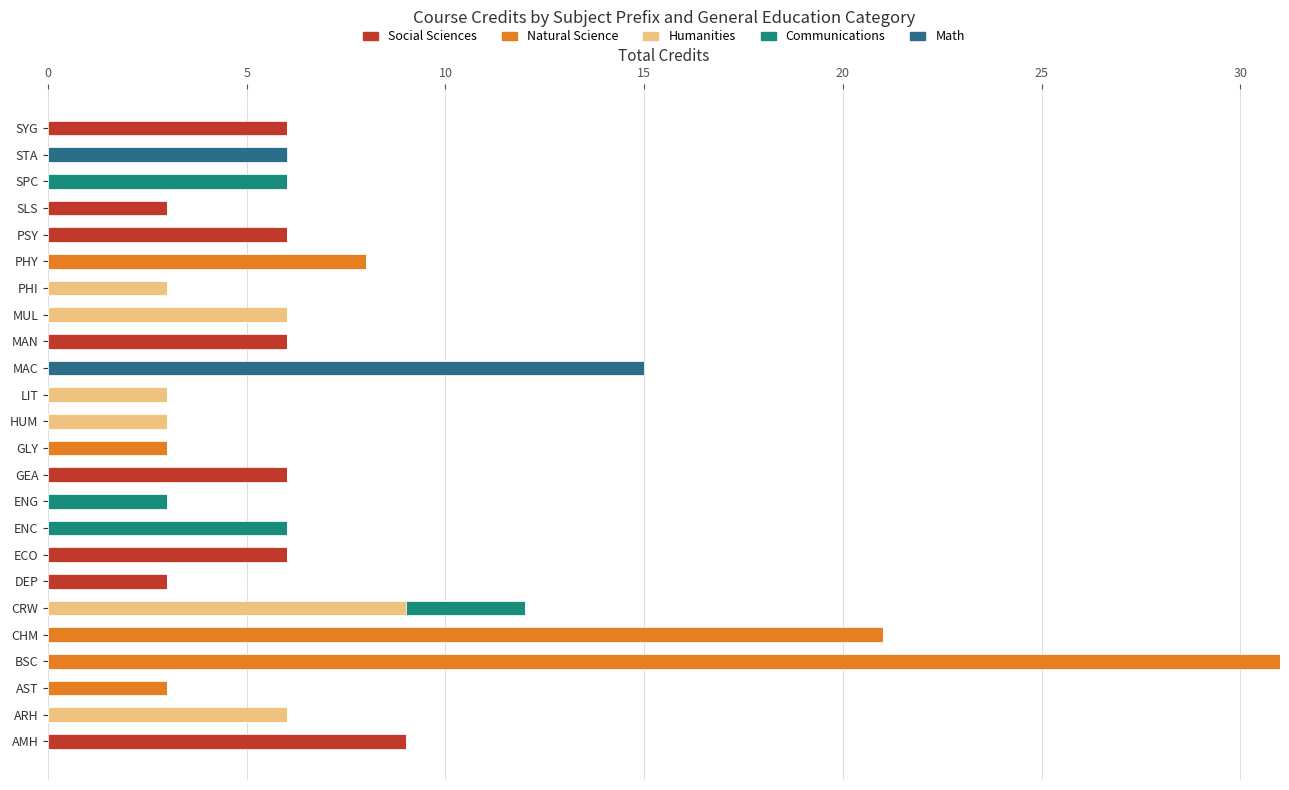

How many distinct data groups are displayed?

5